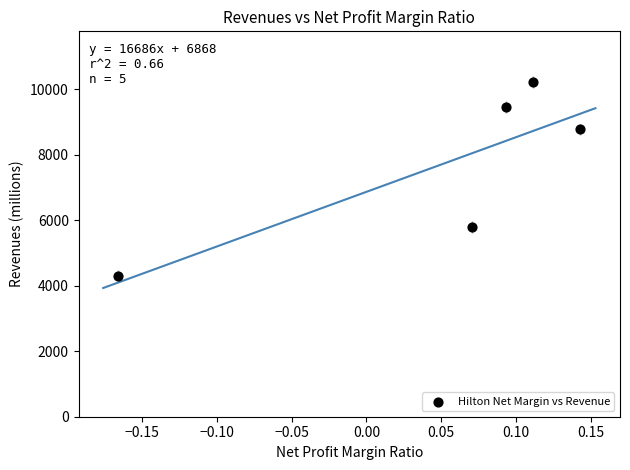

What is the average Y value?

7711